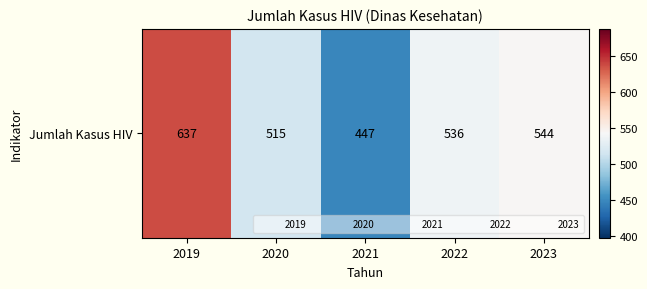

What is the average value?

536